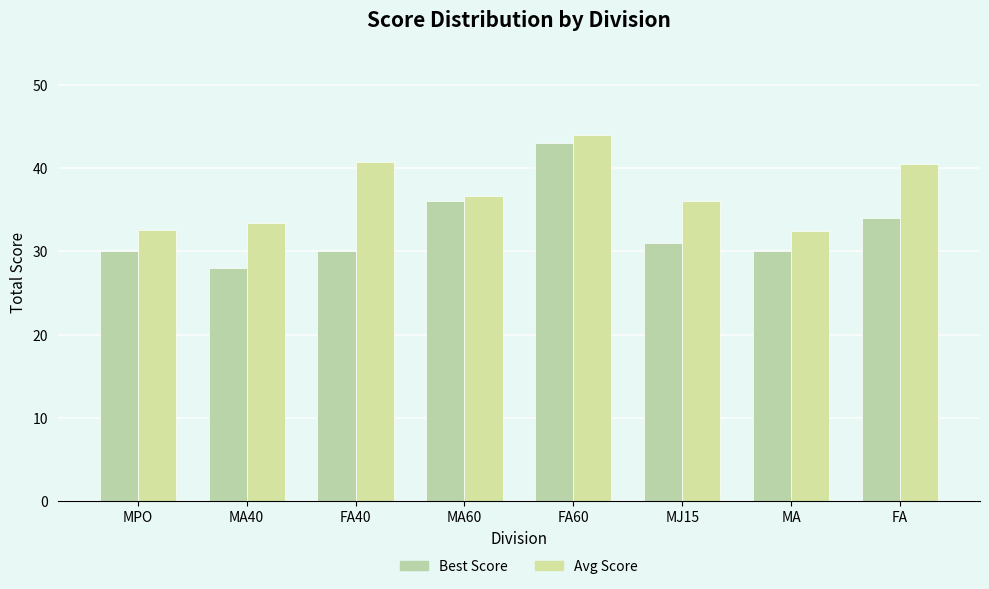

What is the value of the Avg Score bar at the 6th from the left?

36.0